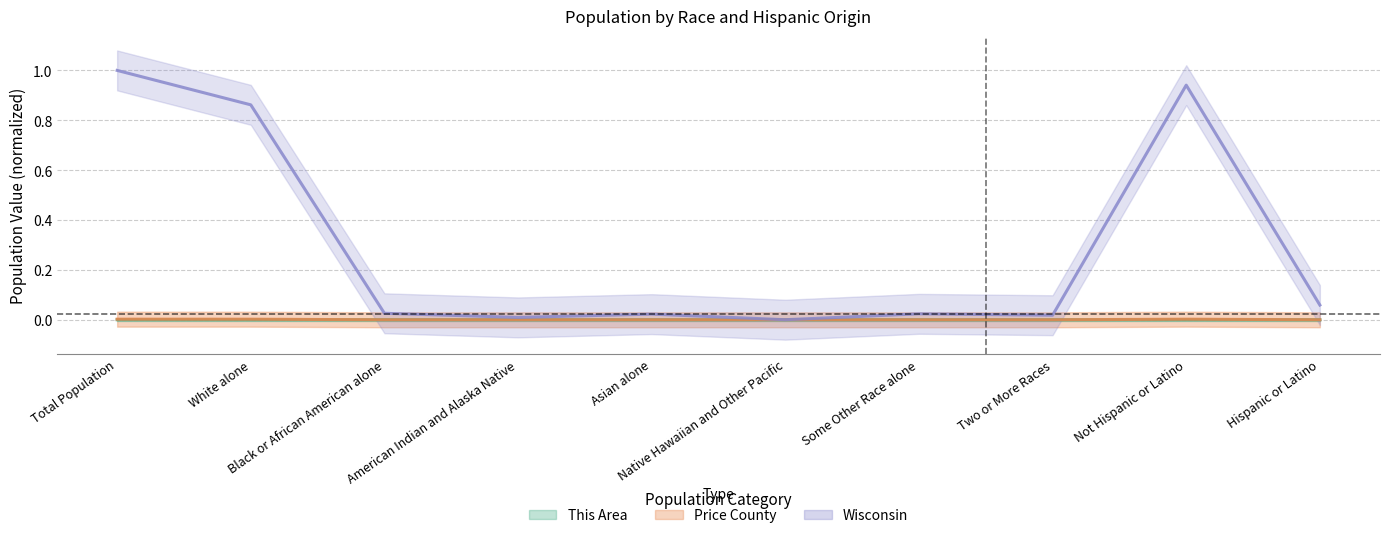

Rank the series by their maximum value, from highest to lowest.

Wisconsin, Price County, This Area